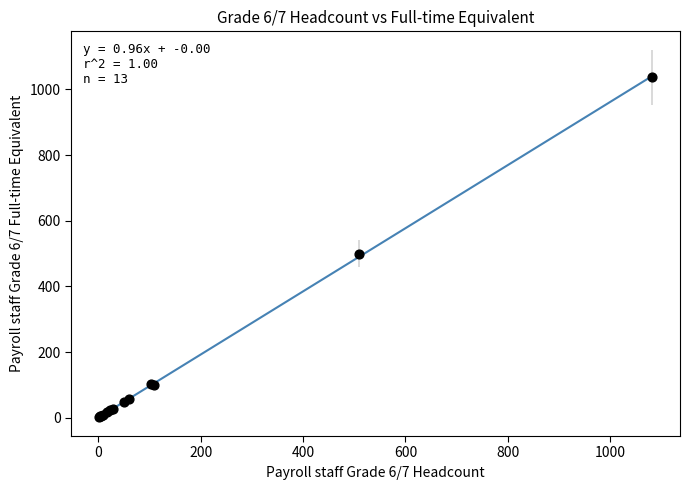

What Y value in the scatter plot is closest to 519?

499.7